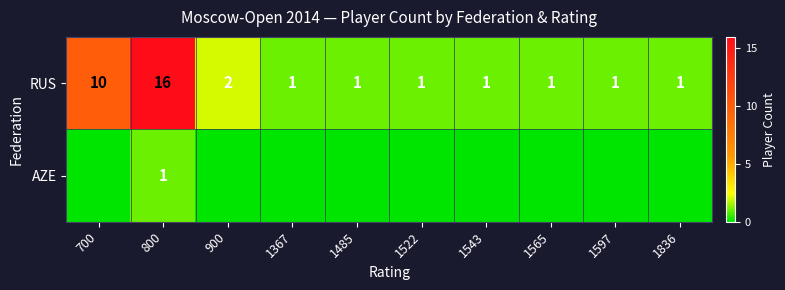

What is the sum of all RUS values?

35